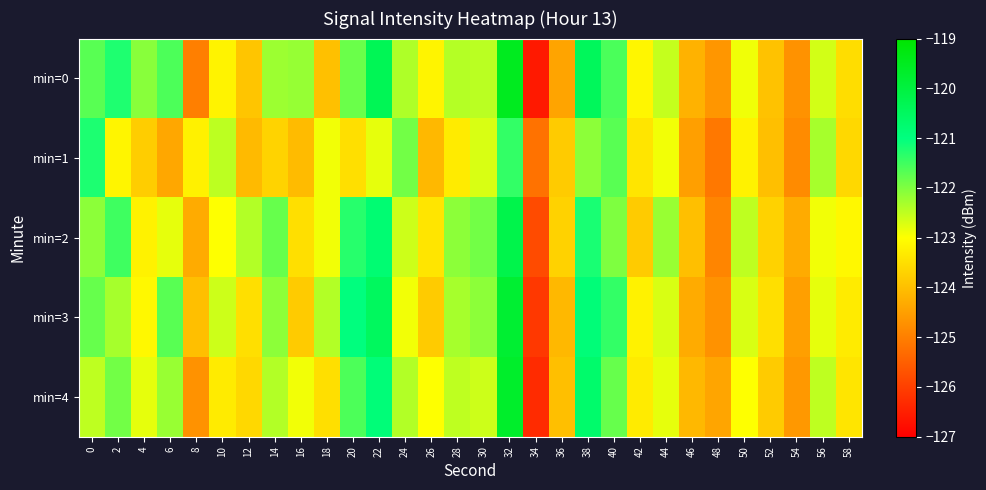

Between 8 and 20, which series saw the biggest shift?

min=0